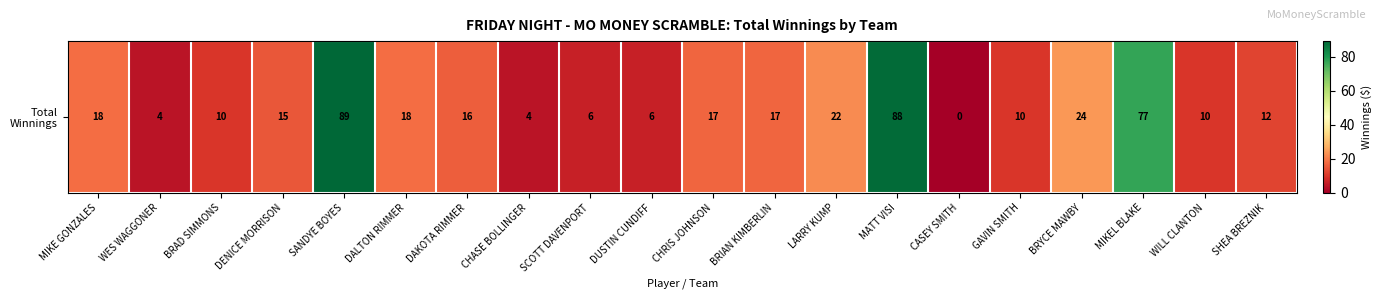

How many data points does each series have?

20